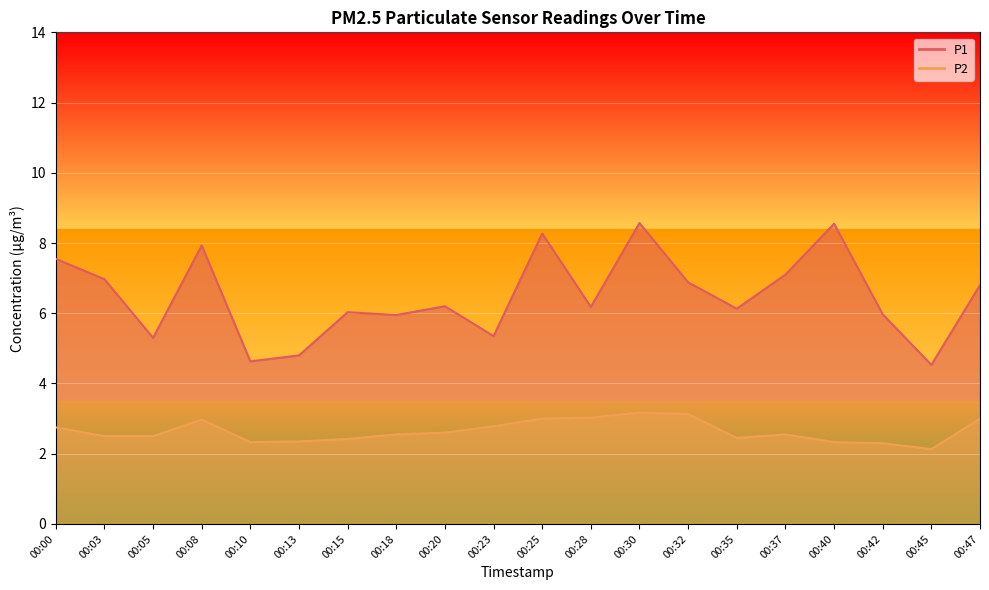

What is the difference between the highest and lowest values at 00:35?

3.7